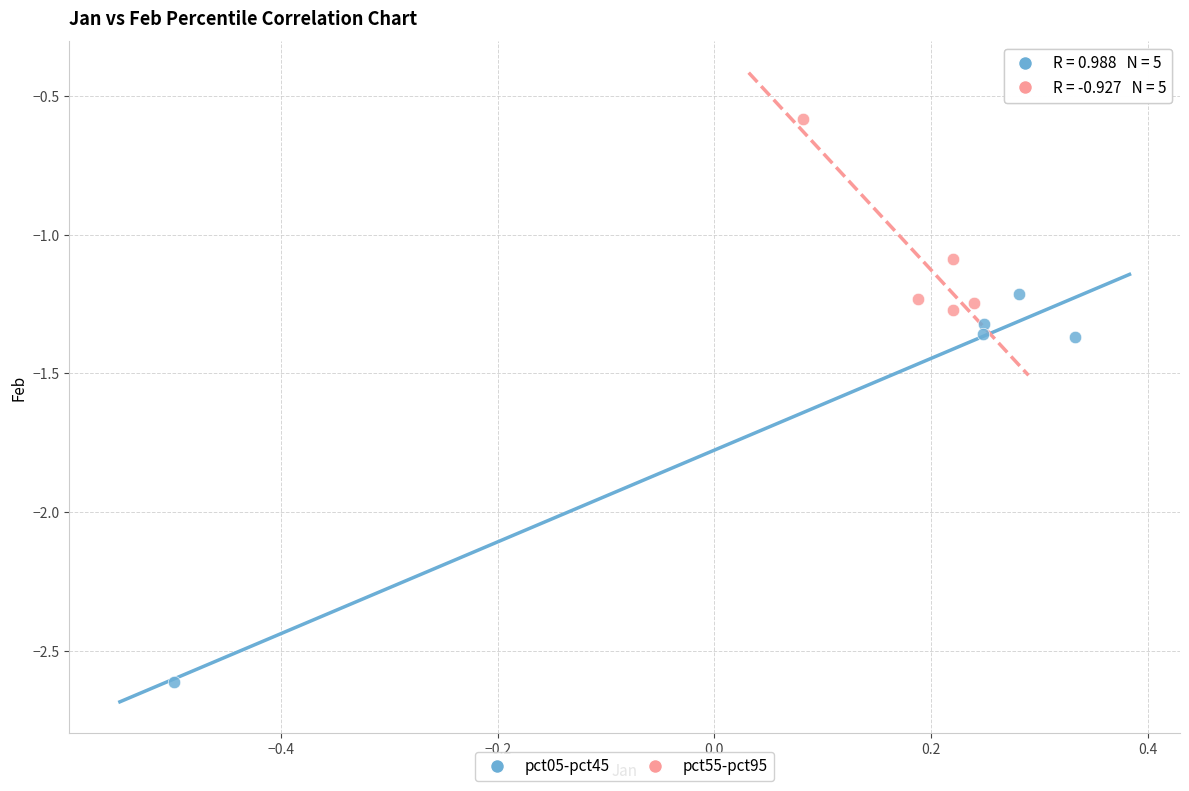

Which series reaches the minimum Y coordinate?

pct05-pct45